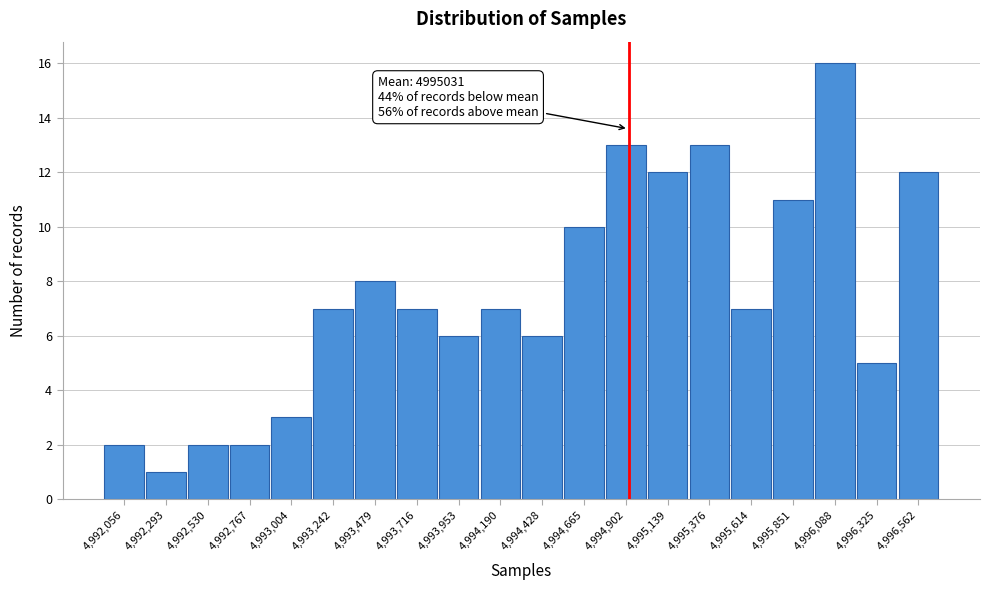

Reading left to right, transcribe all the data shown in this chart.

4,992,056=2	4,992,293=1	4,992,530=2	4,992,767=2	4,993,004=3	4,993,242=7	4,993,479=8	4,993,716=7	4,993,953=6	4,994,190=7	4,994,428=6	4,994,665=10	4,994,902=13	4,995,139=12	4,995,376=13	4,995,614=7	4,995,851=11	4,996,088=16	4,996,325=5	4,996,562=12